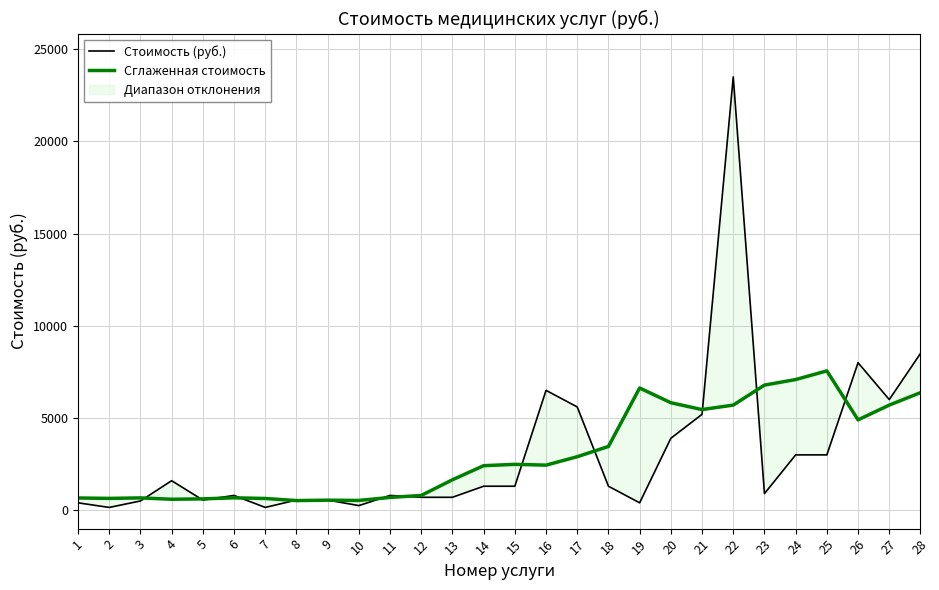

Between 12 and 18, which is larger?

18